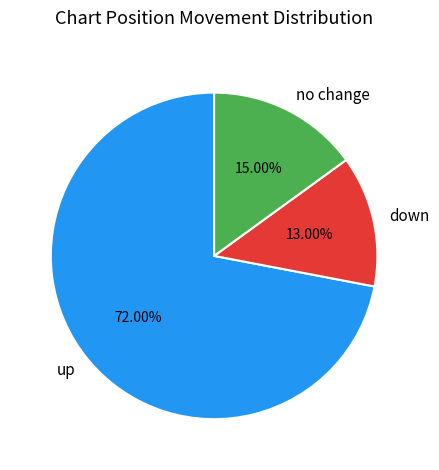

What is the smallest slice in the pie chart?

down